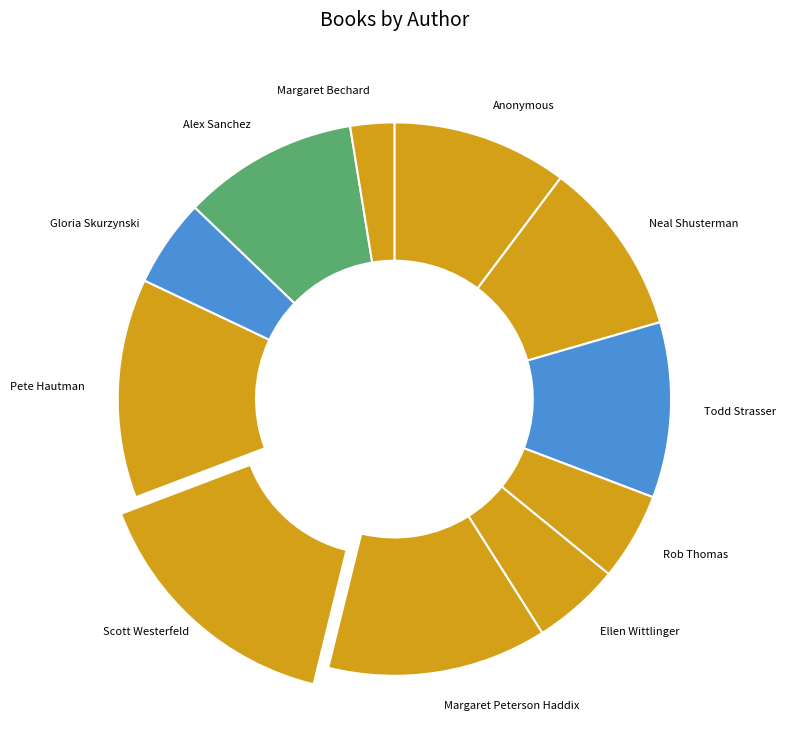

Is it true that Gloria Skurzynski is 5% of the pie?

True